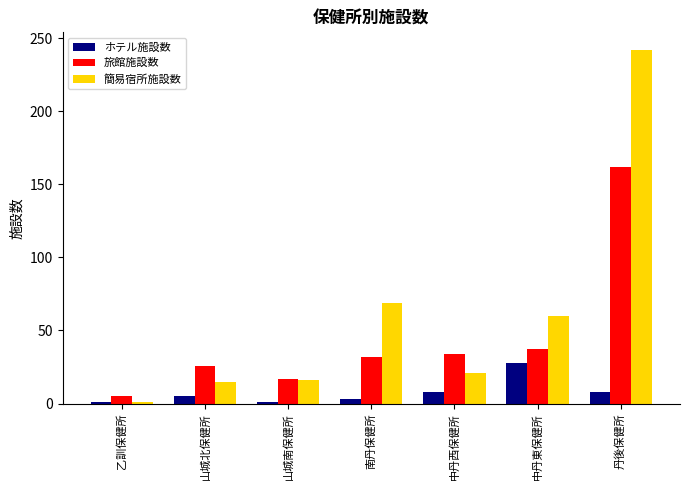

How many groups of bars are there?

7